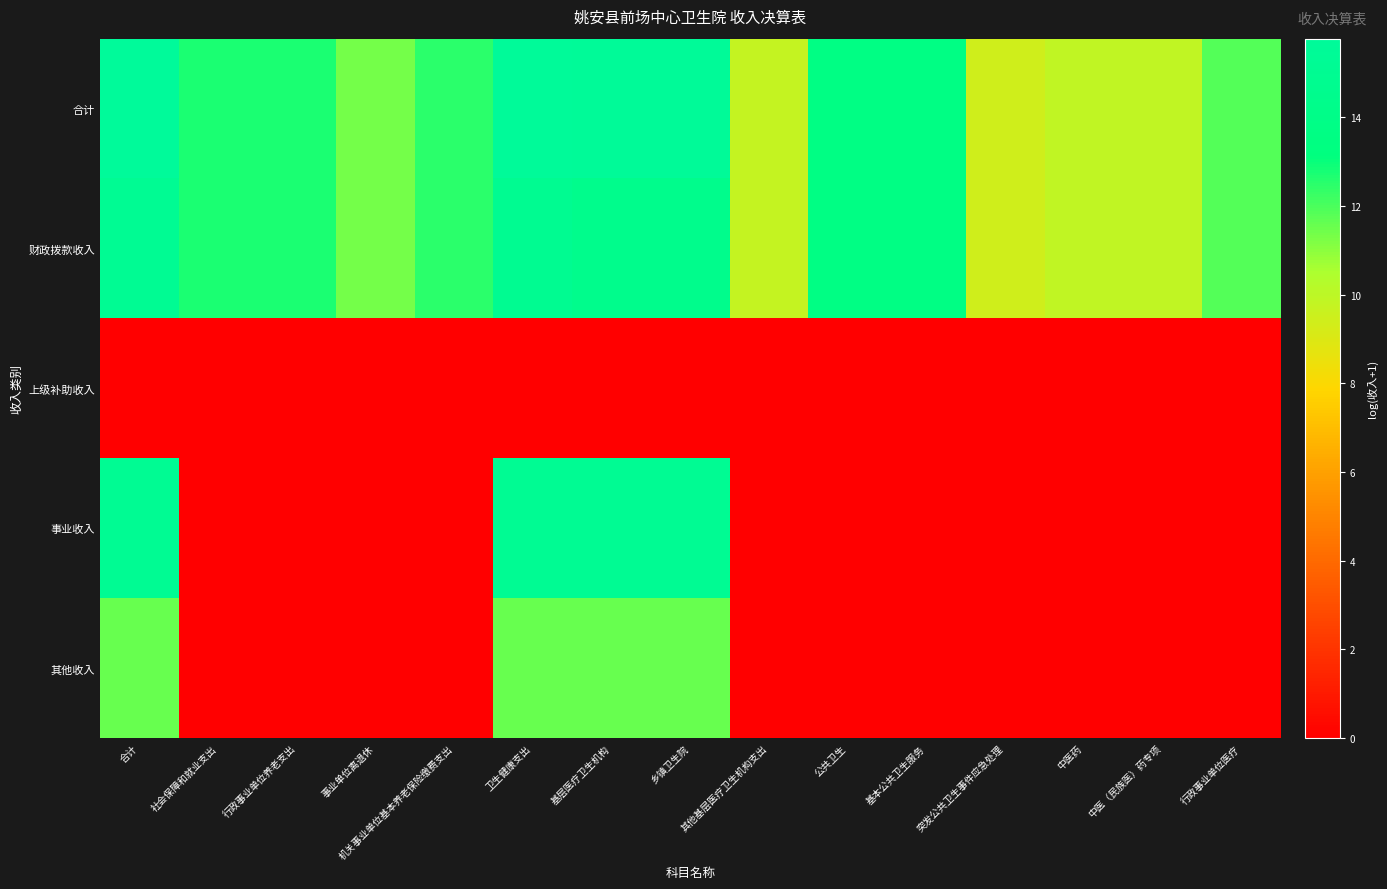

What is the difference between the highest and lowest values at 其他基层医疗卫生机构支出?

9.7